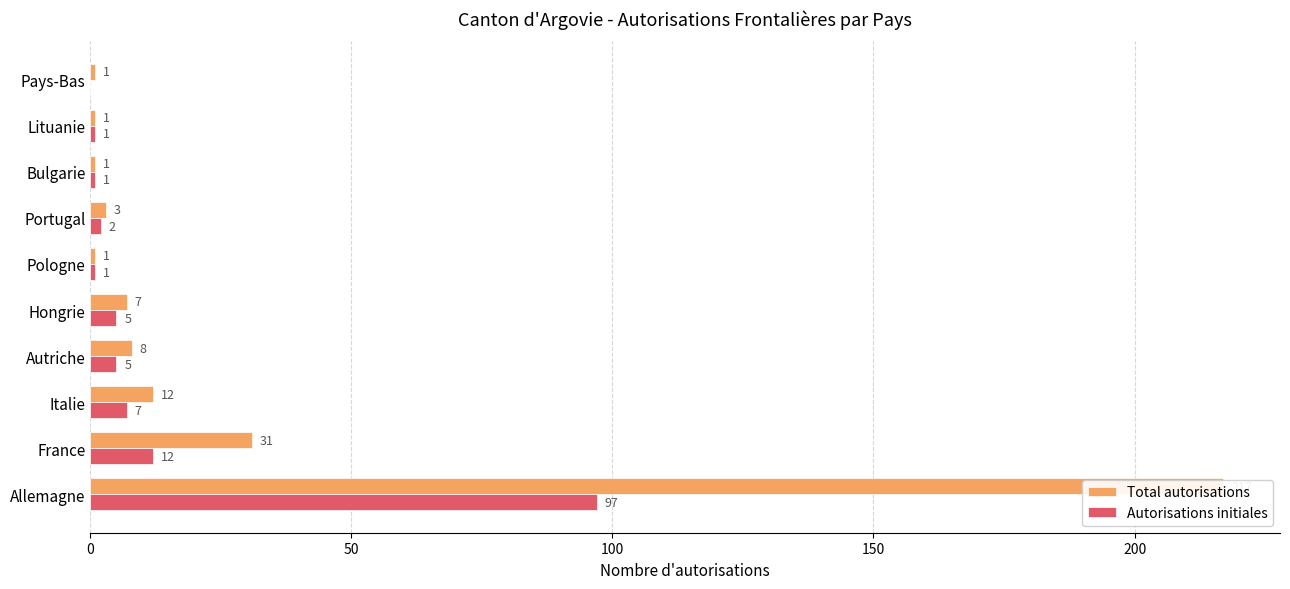

What is the approximate value of Autorisations initiales at Pologne?

1